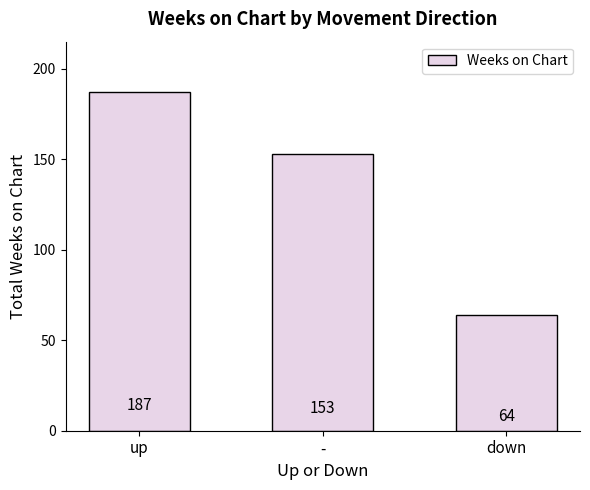

Does the chart contain stacked bars?

No